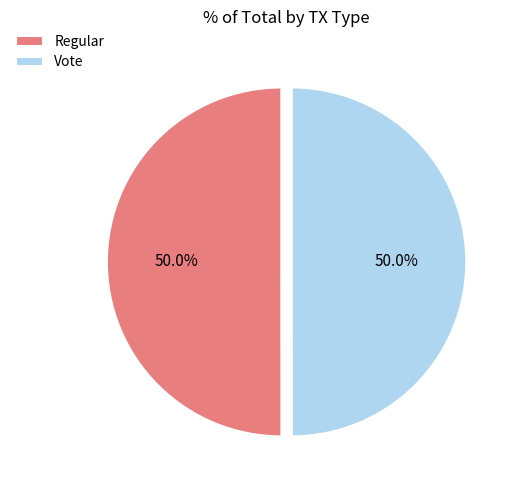

What is the ratio of the value at Vote to the value at Regular?

1.0